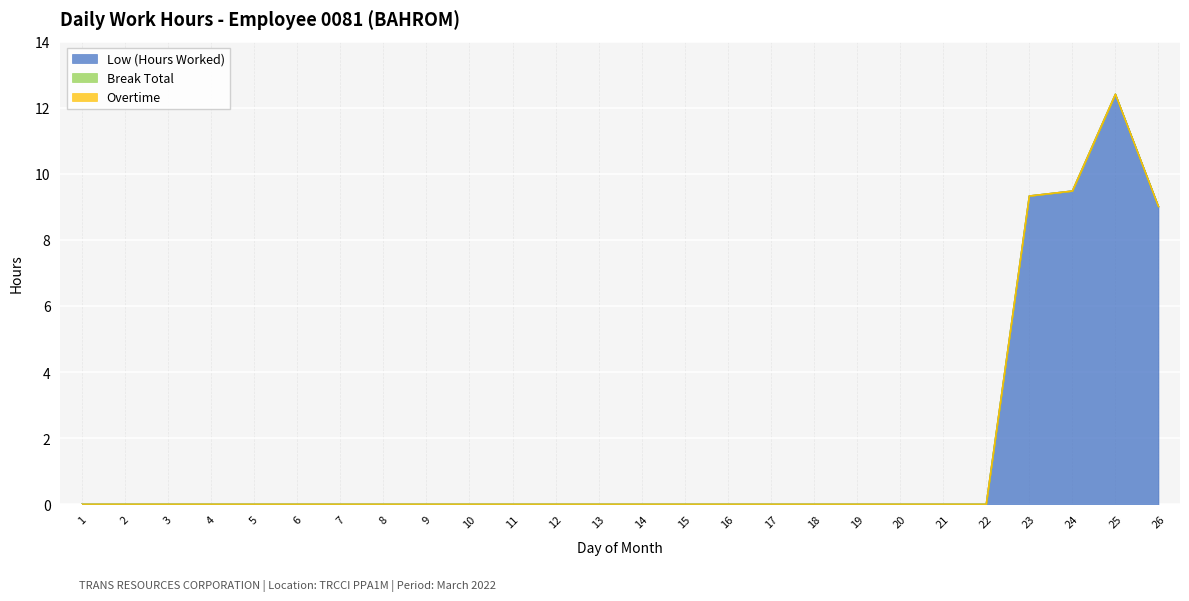

Reading right to left, what are all the values shown in this chart?

Low (Hours Worked): 9.0	12.4	9.5	9.3	0.0	0.0	0.0	0.0	0.0	0.0	0.0	0.0	0.0	0.0	0.0	0.0	0.0	0.0	0.0	0.0	0.0	0.0	0.0	0.0	0.0	0.0
Break Total: 0.0	0.0	0.0	0.0	0.0	0.0	0.0	0.0	0.0	0.0	0.0	0.0	0.0	0.0	0.0	0.0	0.0	0.0	0.0	0.0	0.0	0.0	0.0	0.0	0.0	0.0
Overtime: 0.0	0.0	0.0	0.0	0.0	0.0	0.0	0.0	0.0	0.0	0.0	0.0	0.0	0.0	0.0	0.0	0.0	0.0	0.0	0.0	0.0	0.0	0.0	0.0	0.0	0.0